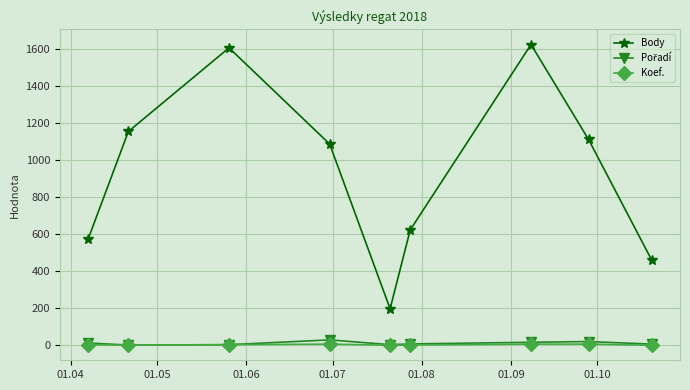

How many values in the Koef. series are below 3?

4